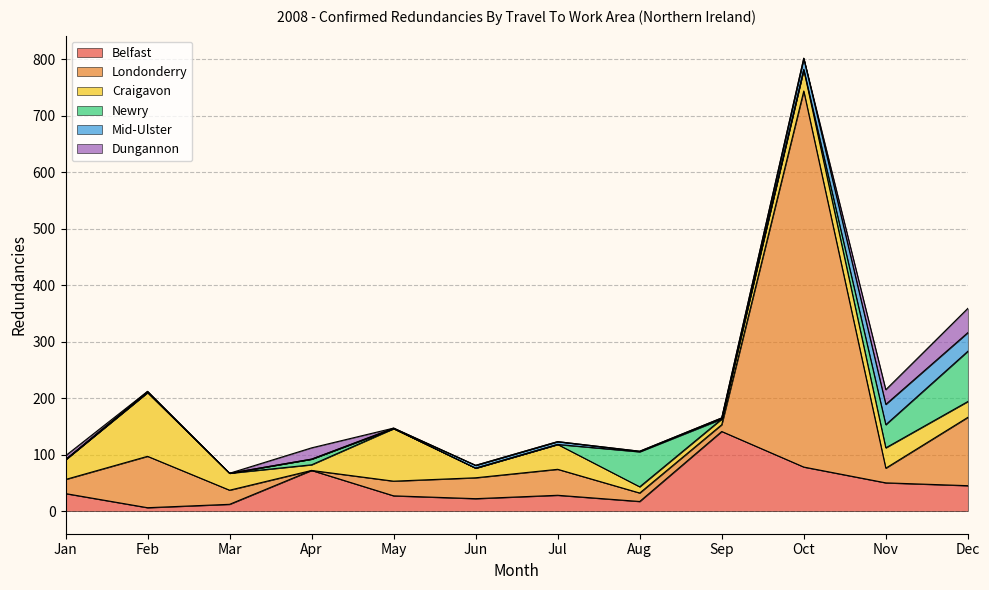

Rank the categories by Newry value from lowest to highest.

Jan, Feb, Mar, May, Jun, Jul, Sep, Oct, Apr, Nov, Aug, Dec